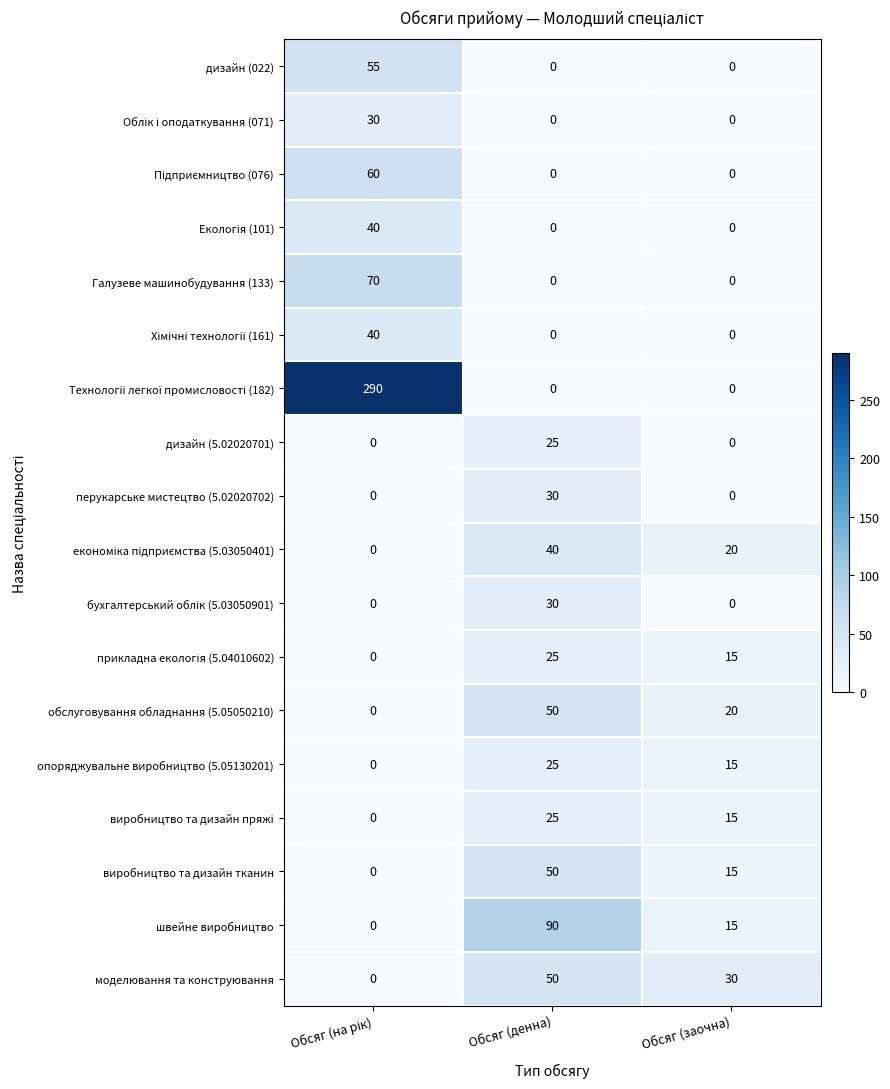

At how many categories does at least one series exceed 4?

3